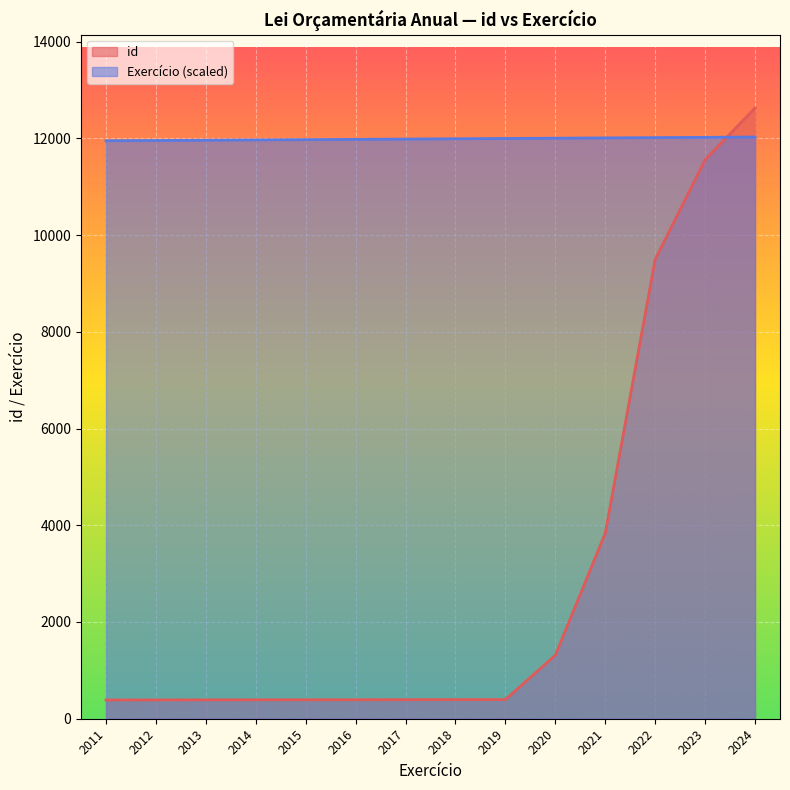

Reading right to left, transcribe all the data shown in this chart.

id: 2024=12628.0	2023=11557.0	2022=9498.0	2021=3836.0	2020=1314.0	2019=396.0	2018=395.0	2017=394.0	2016=393.0	2015=392.0	2014=391.0	2013=390.0	2012=389.0	2011=388.0
Exercicio: 2024=12026.7	2023=12020.7	2022=12014.8	2021=12008.8	2020=12002.9	2019=11997.0	2018=11991.0	2017=11985.1	2016=11979.1	2015=11973.2	2014=11967.2	2013=11961.3	2012=11955.4	2011=11949.4